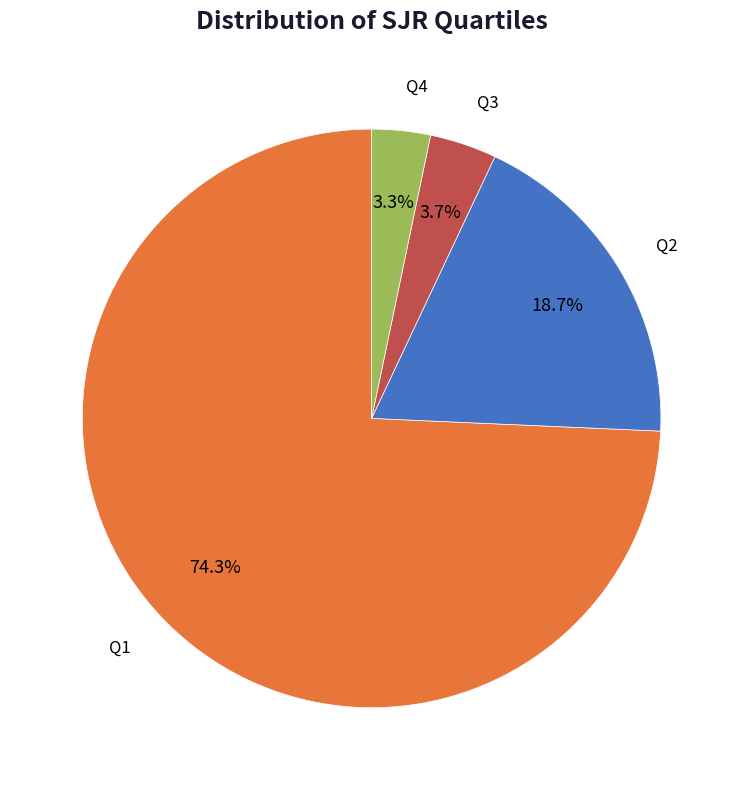

Does any single category account for the majority?

Yes